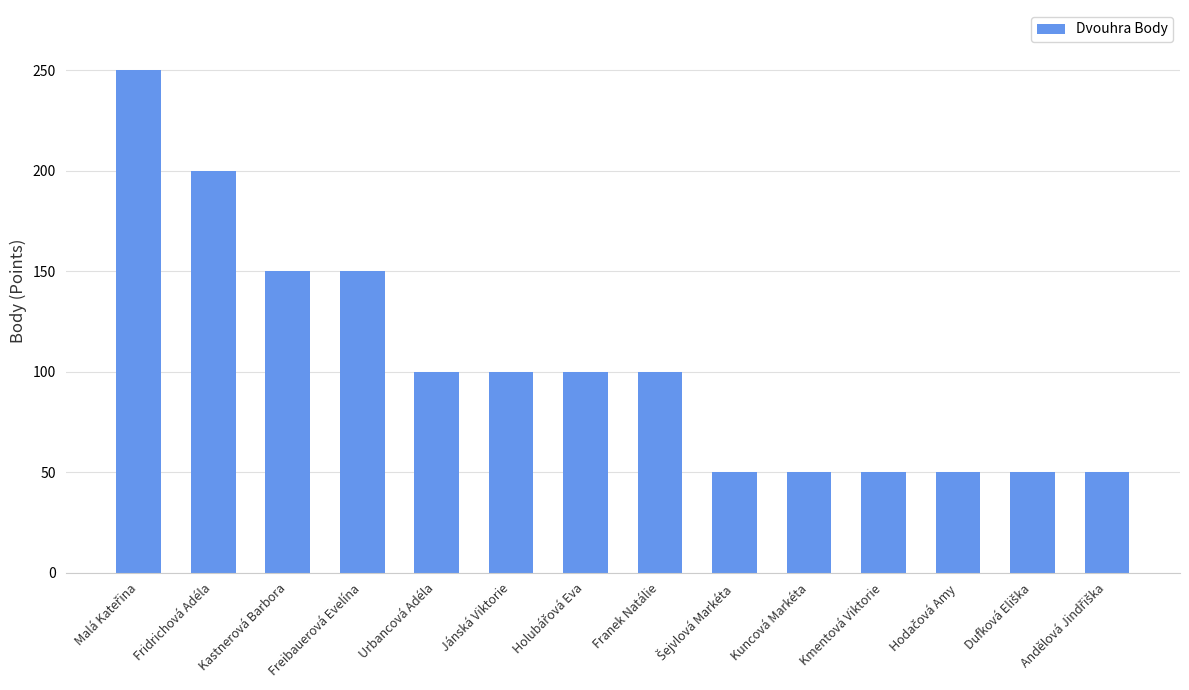

True or false: the data shows 160 at Urbancová Adéla.

False